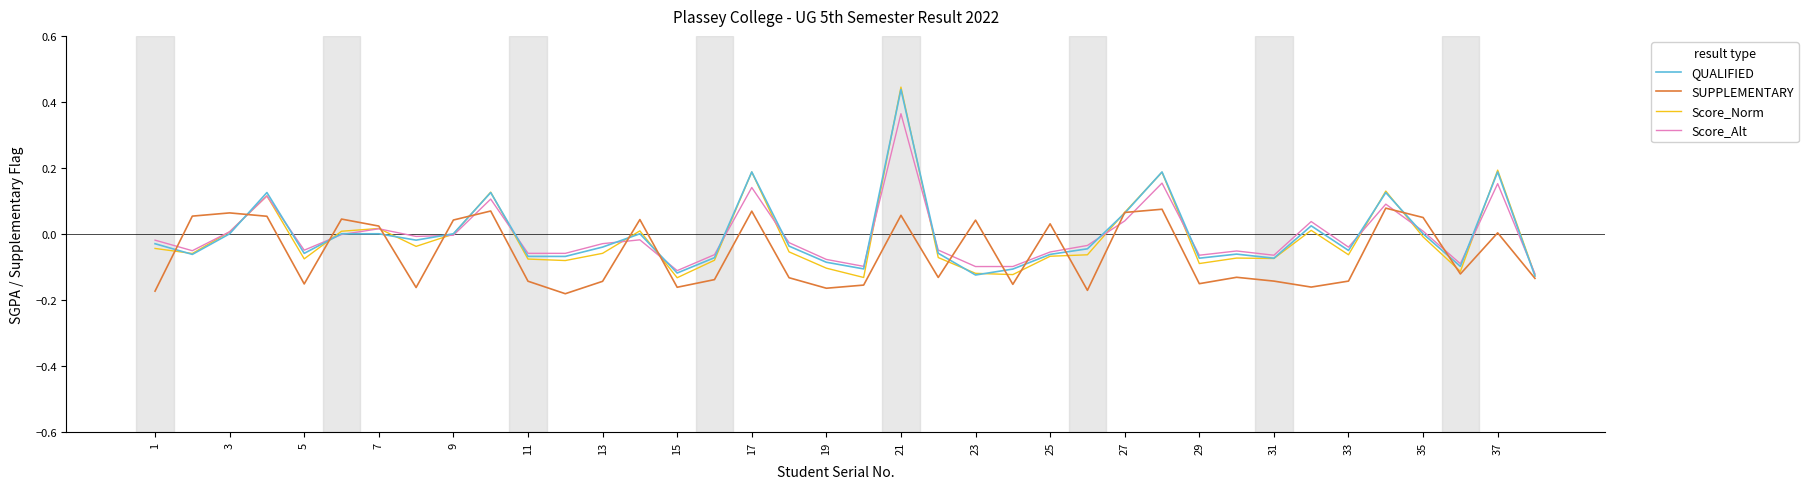

Which series has the largest range (max minus min)?

Score_Norm